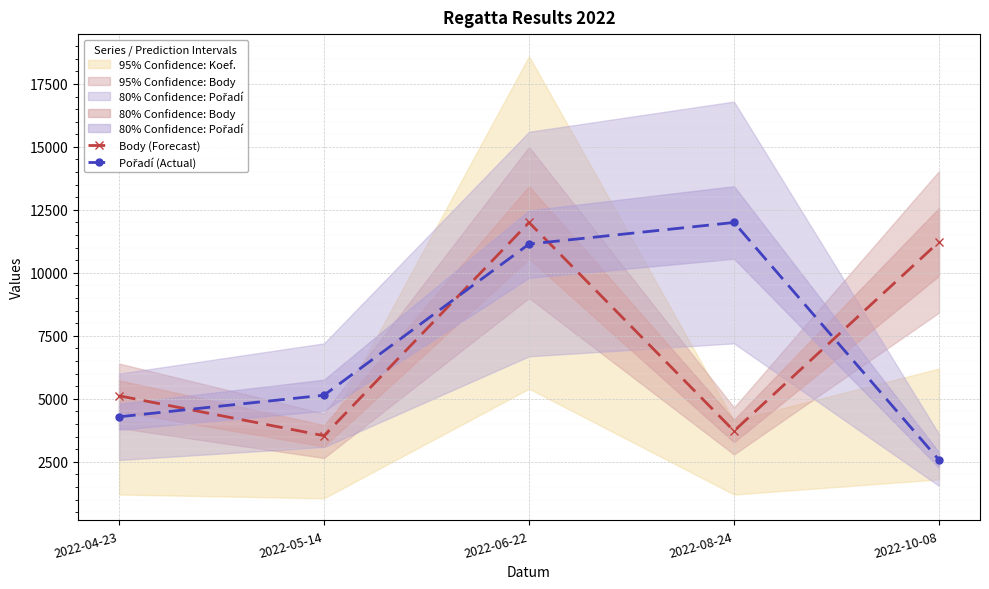

The value of Pořadí (Actual) at 2022-05-14 is 5142.9. True or false?

True